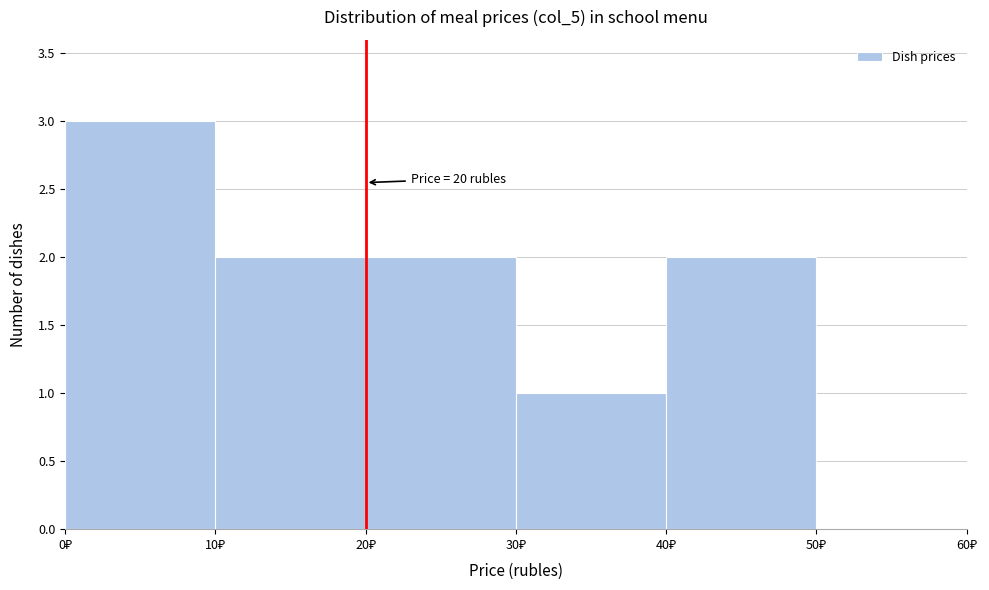

Over which range of the x-axis is the bar tallest?

0 to 10